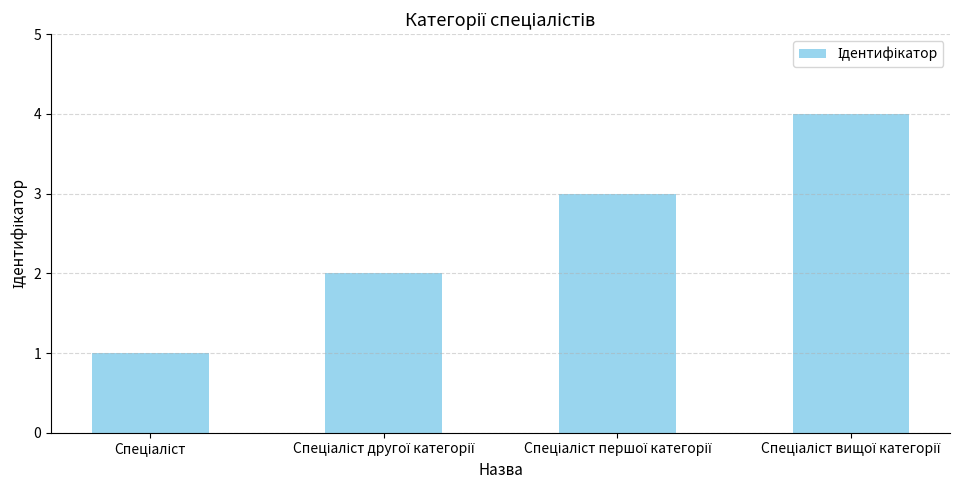

What is the difference between the maximum and minimum values?

3